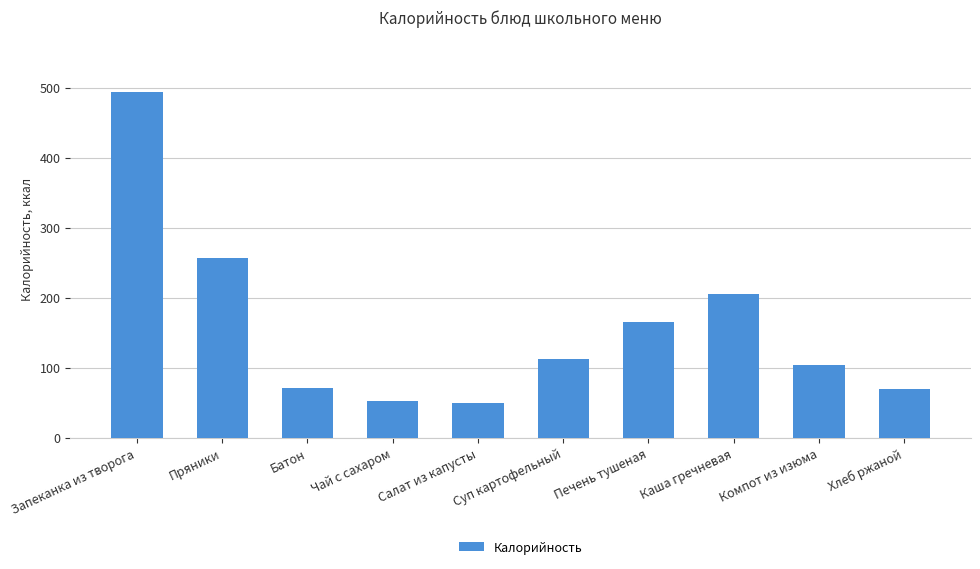

What is the smallest value displayed?

49.8